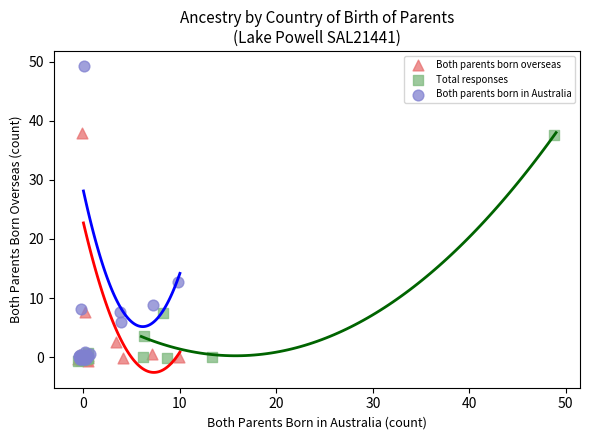

Which series contains the highest Y value?

Both parents born in Australia